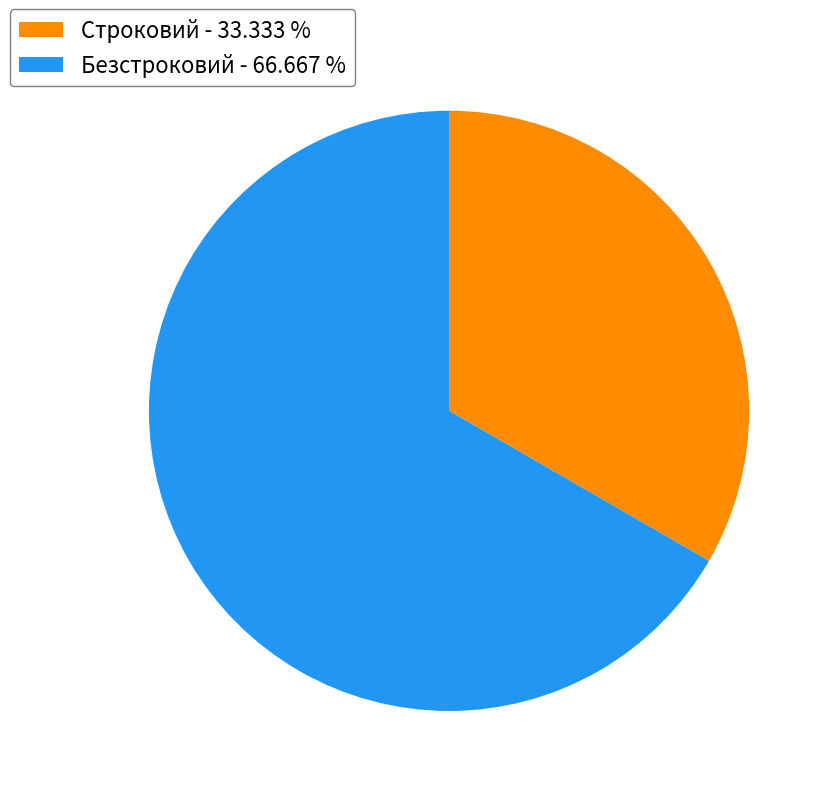

How many slices are in this pie chart?

2